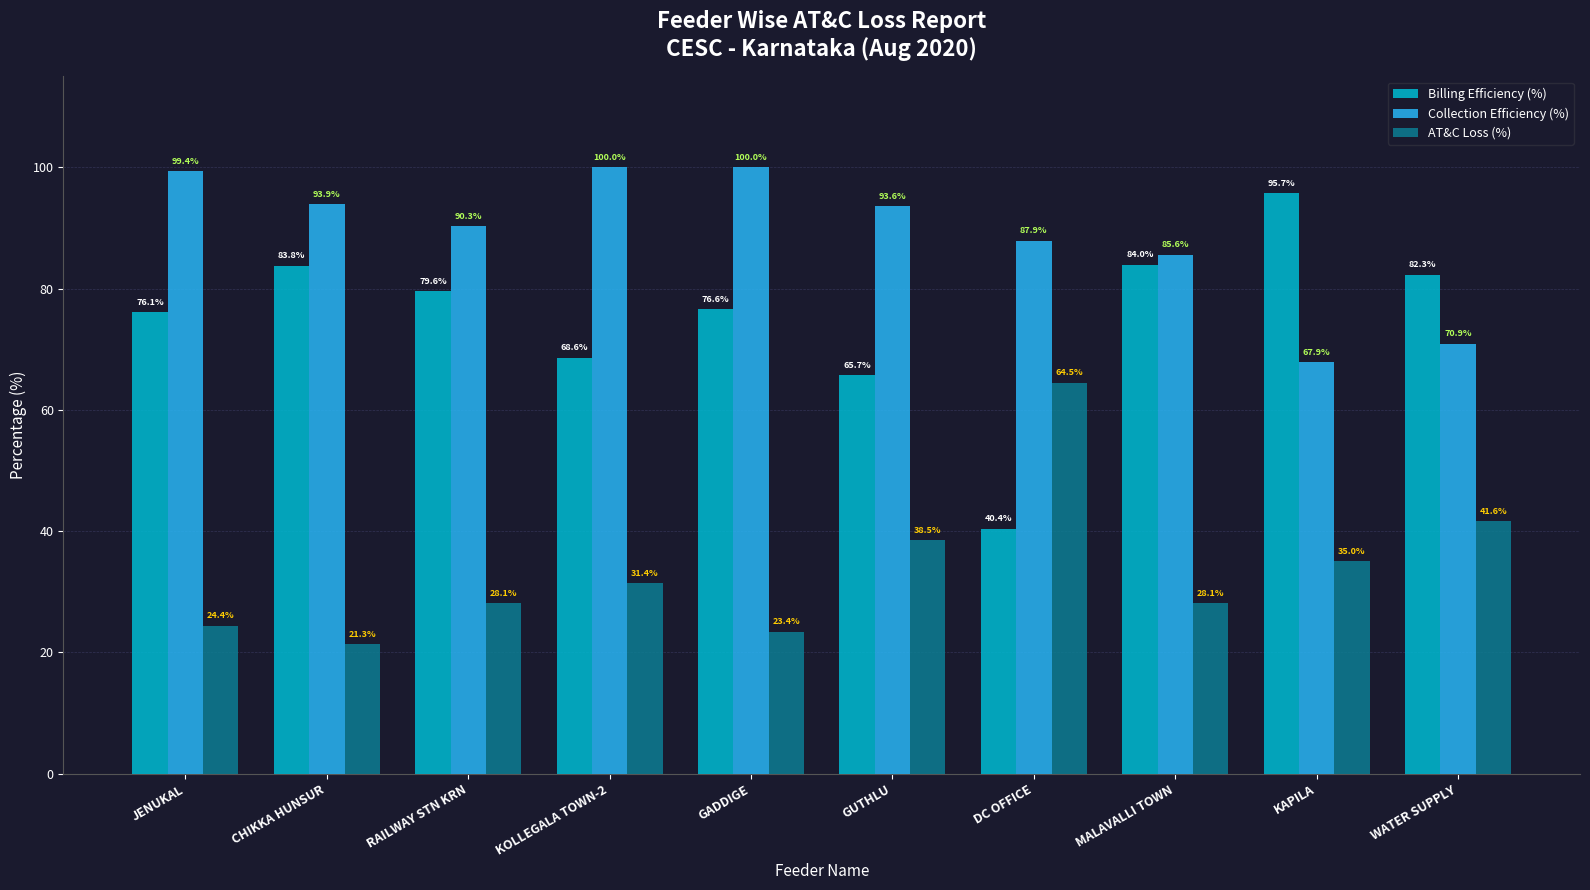

Where does the AT&C Loss (%) series first go above 31?

KOLLEGALA TOWN-2